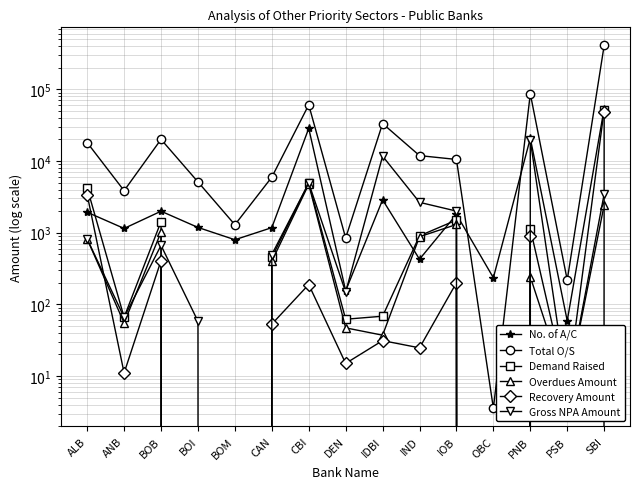

Which category has the lowest value in the Total O/S series?

OBC